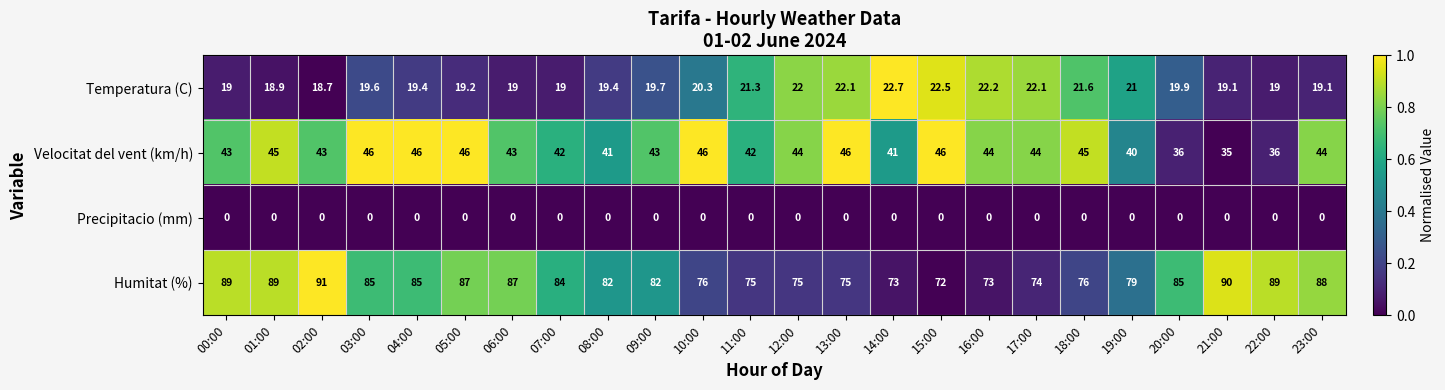

At how many categories does at least one series exceed 0?

24